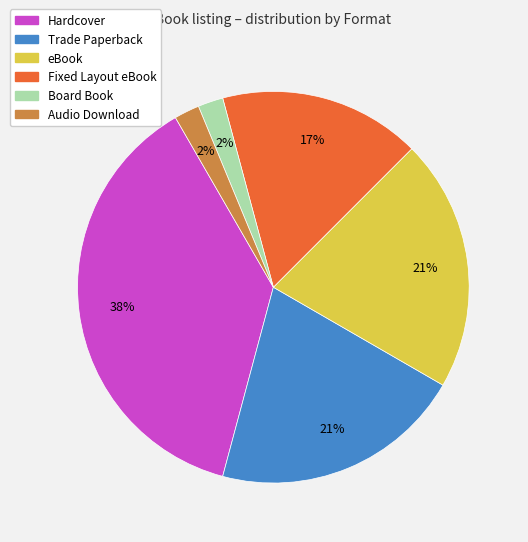

Which category has the biggest portion of the pie?

Hardcover